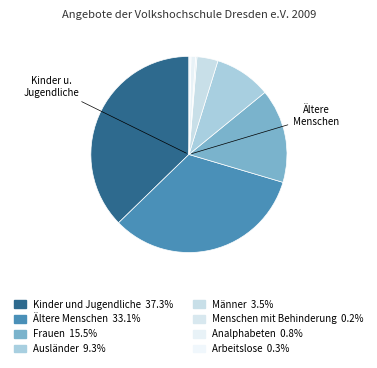

Is Ausländer the majority of the pie?

No